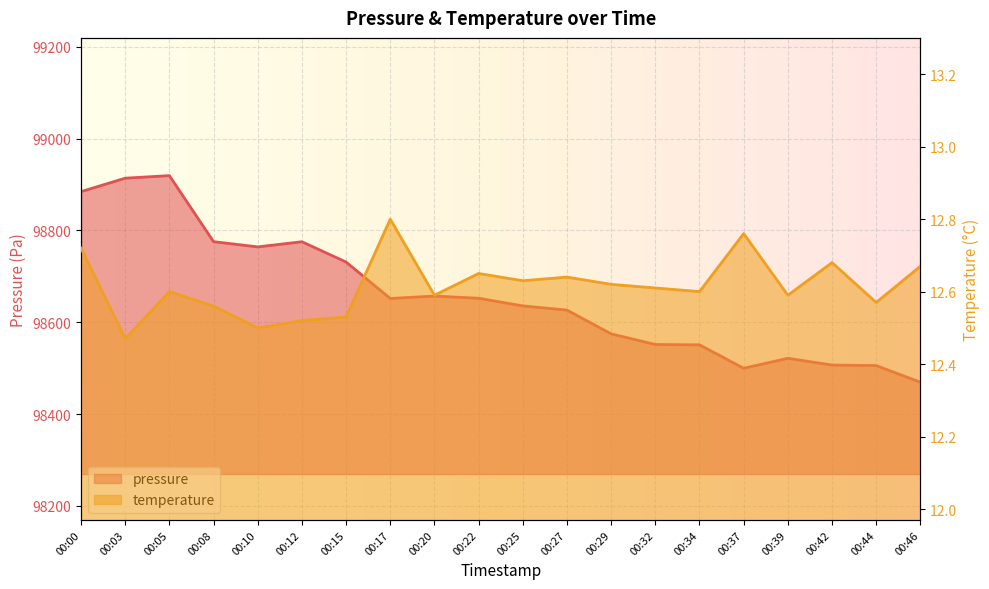

What is the minimum value for temperature?

12.5